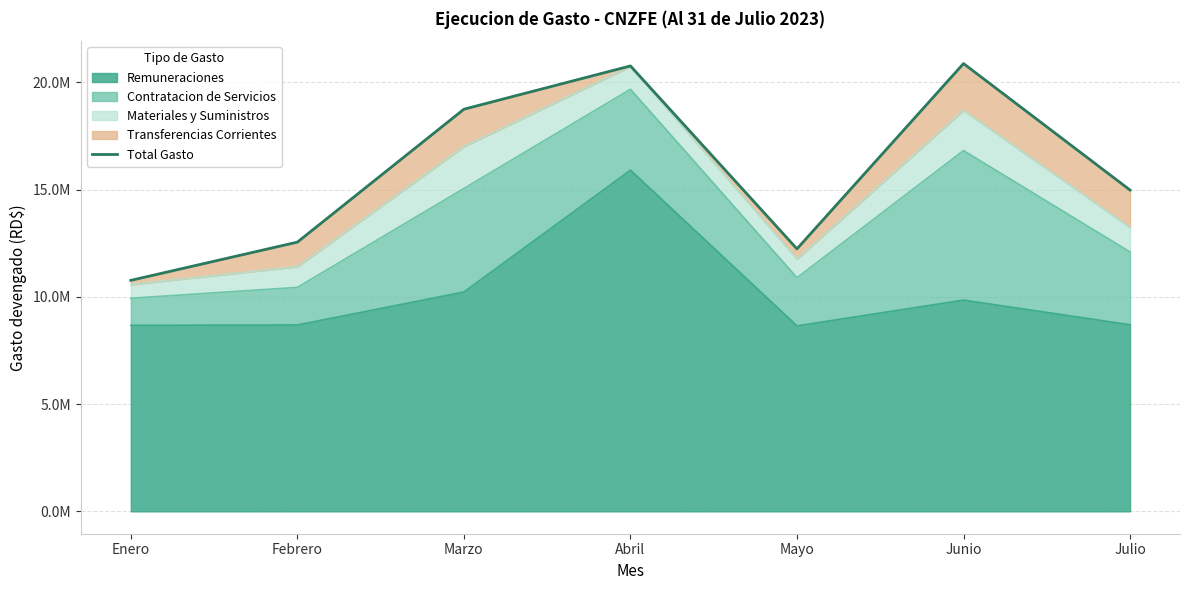

What is the difference between the maximum and minimum values?

10107105.5